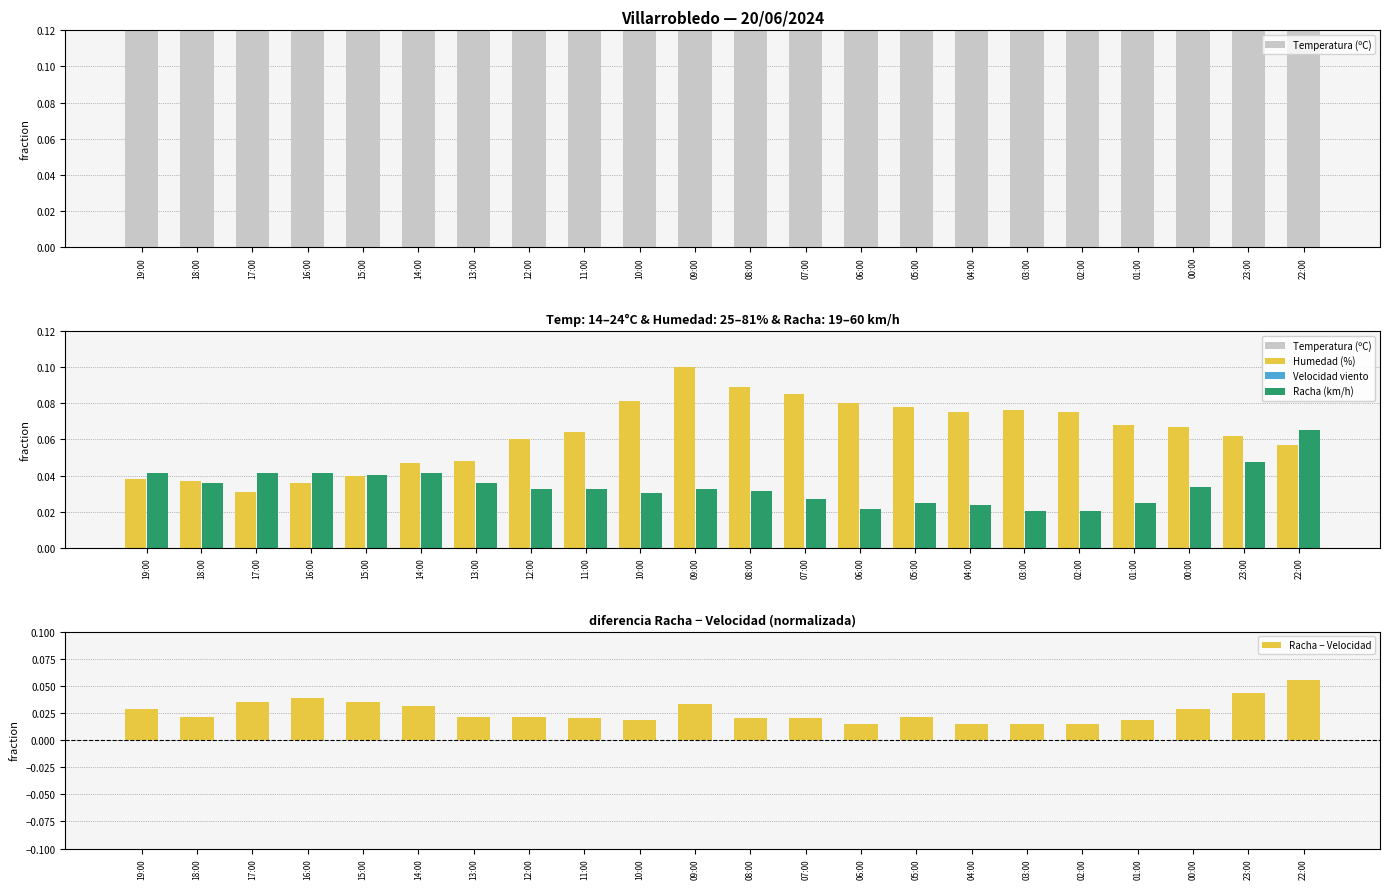

Rank the series at 06:00 from highest to lowest value.

Temperatura (ºC), Humedad (%), Racha (km/h), Racha − Velocidad